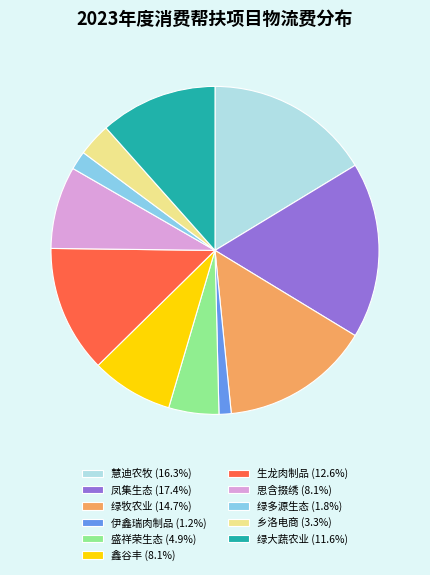

Is there any slice that represents more than half of the pie?

No